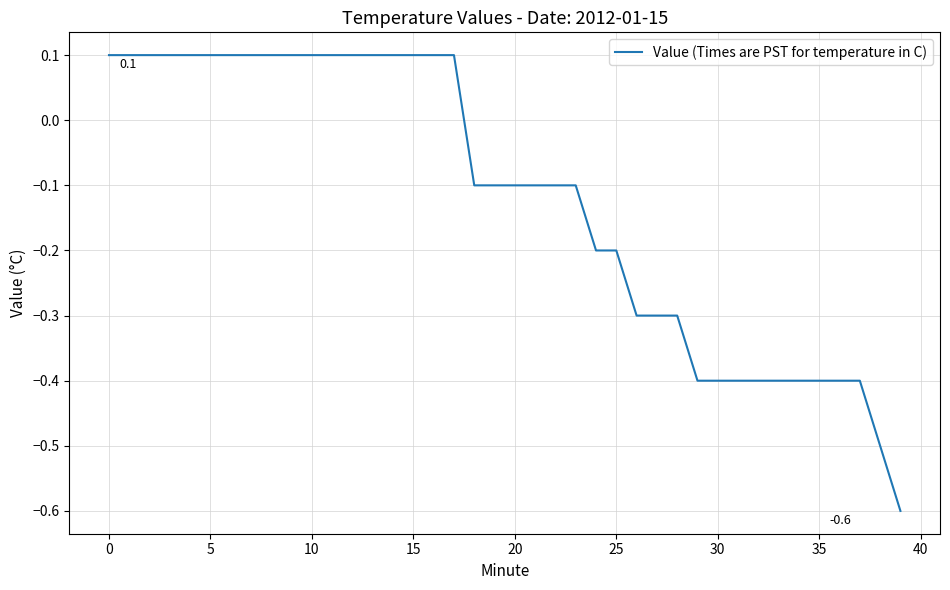

How many categories are shown in the chart?

40